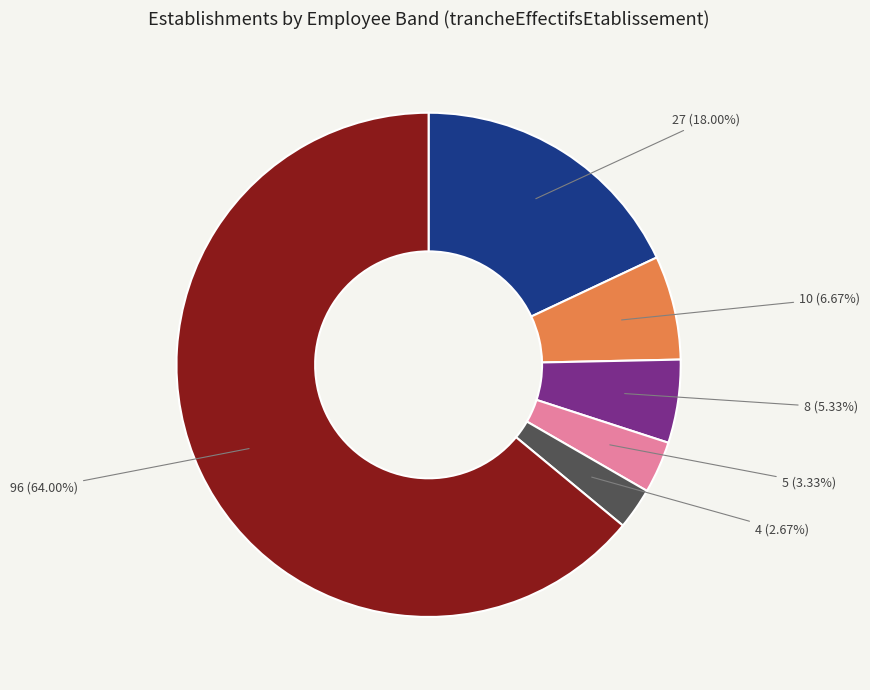

Does any single category account for the majority?

Yes